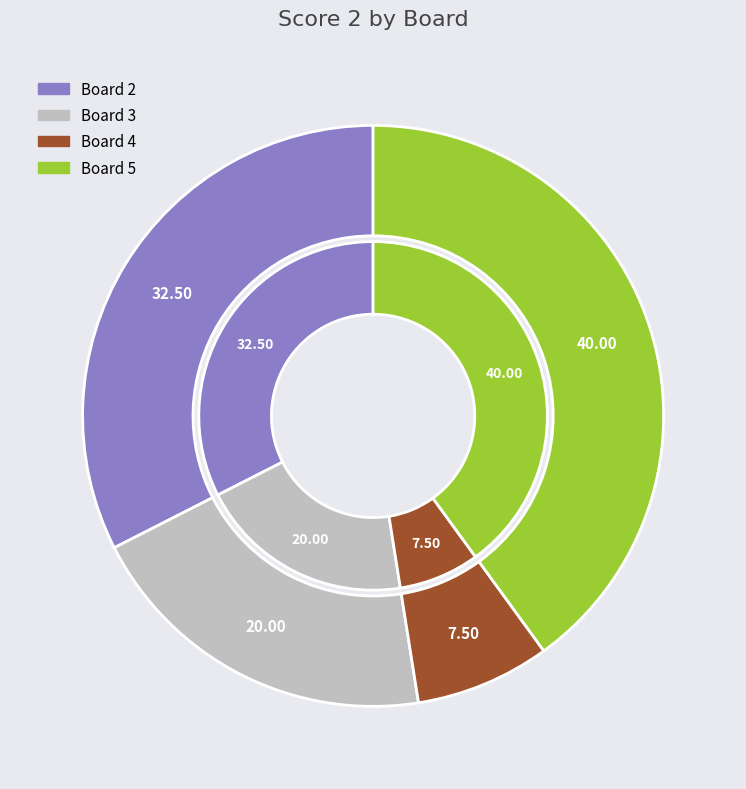

To the nearest percent, what percentage of the pie is 3?

20%